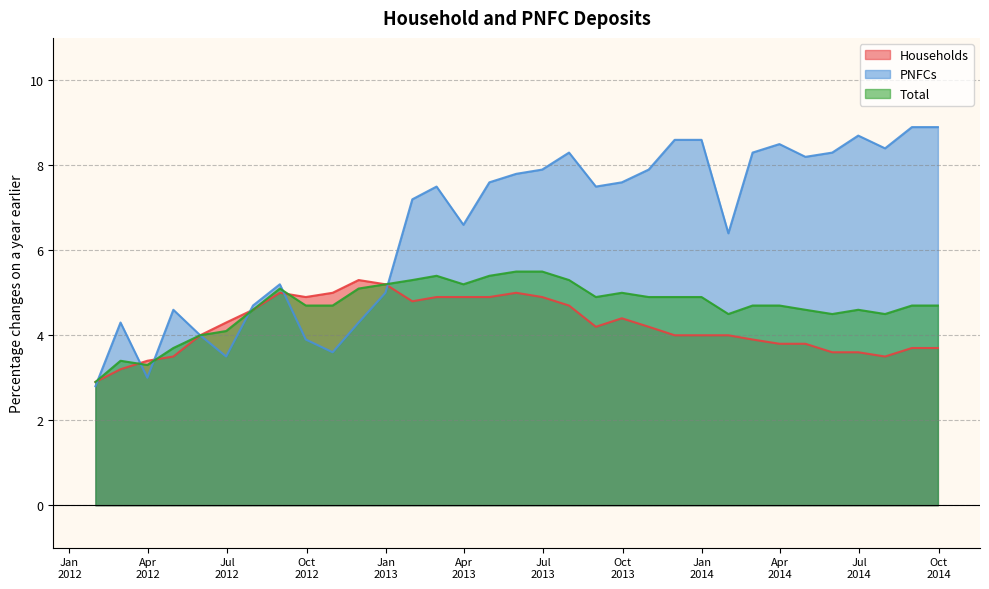

At which category is the sum across all series the highest?

2013-05-31